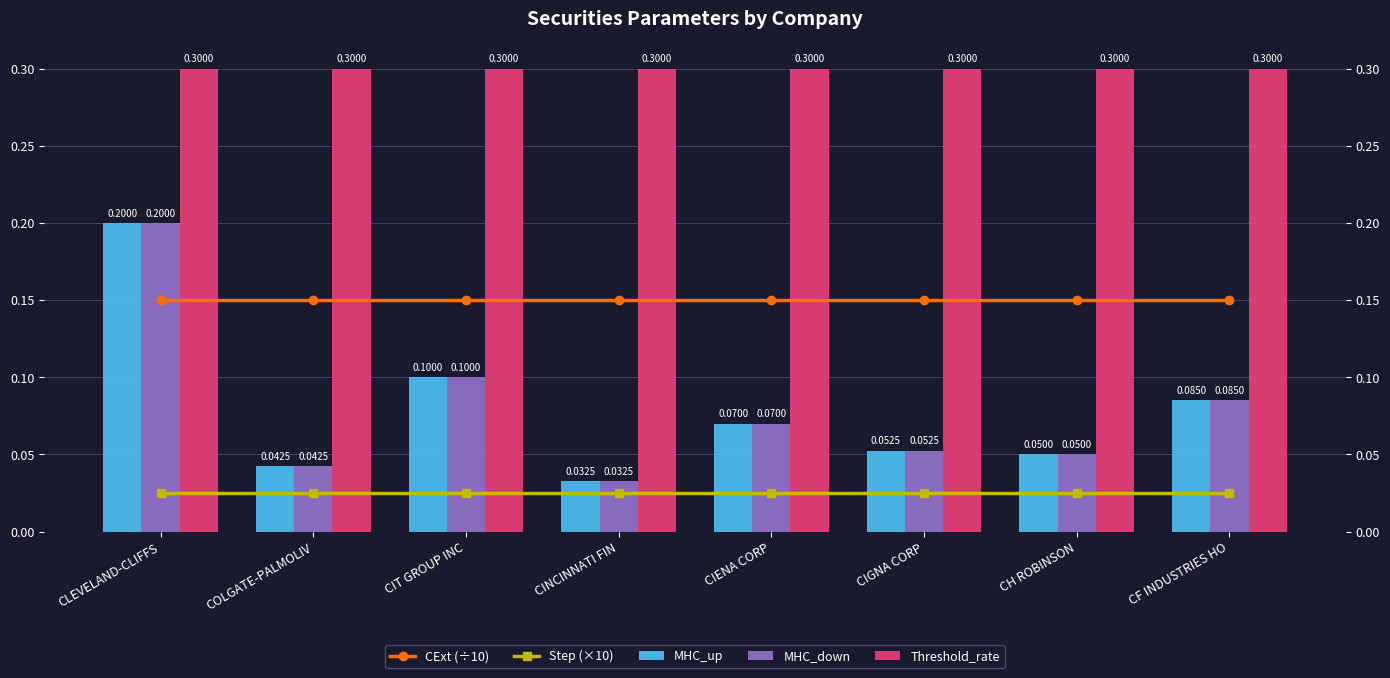

Are the bars horizontal?

No